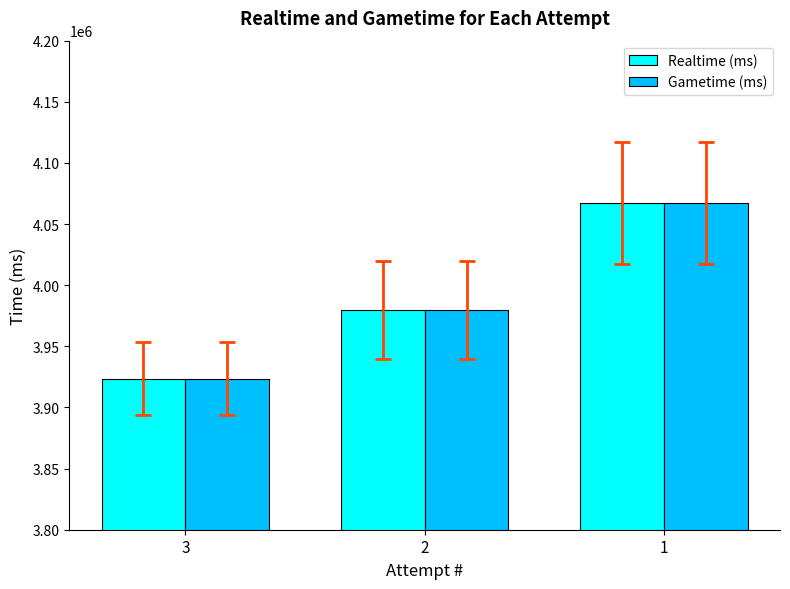

Are the bars grouped side by side (vs. stacked)?

Yes